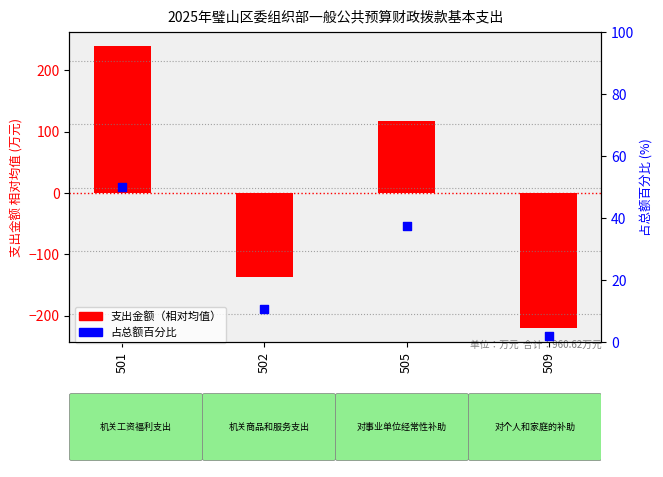

What are all the series names shown in the legend?

支出金额（相对均值）, 占总额百分比